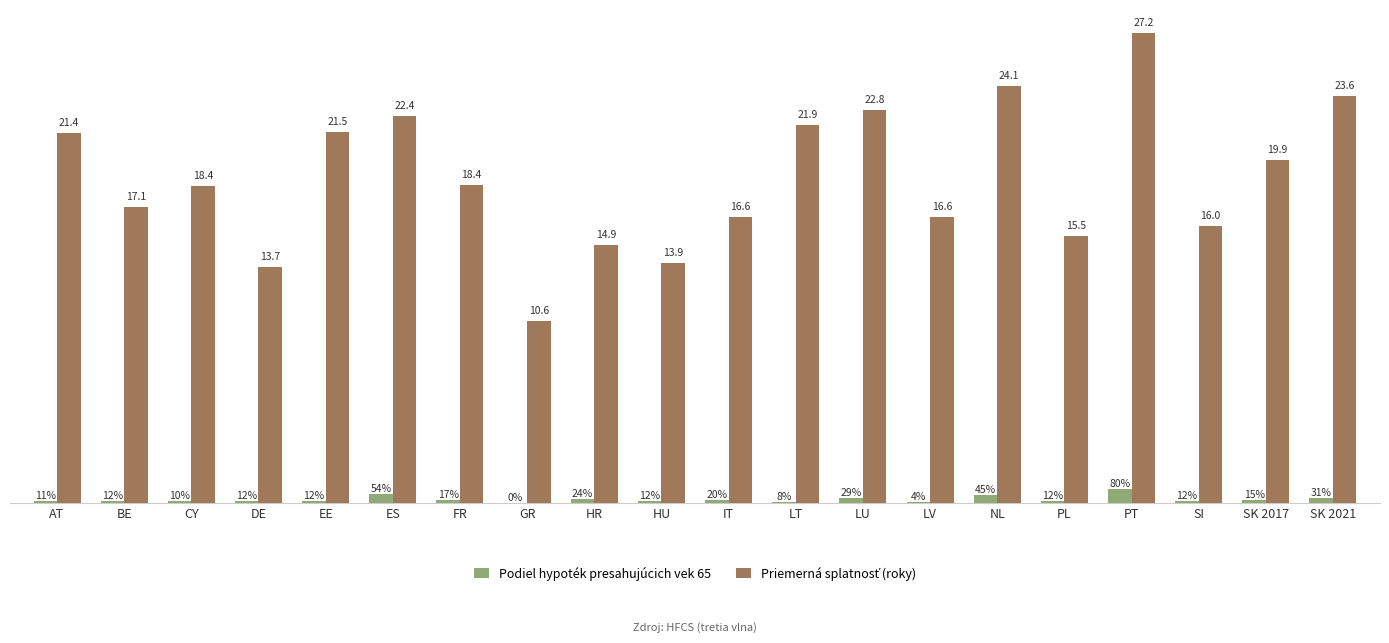

At which category is the sum across all series the highest?

PT